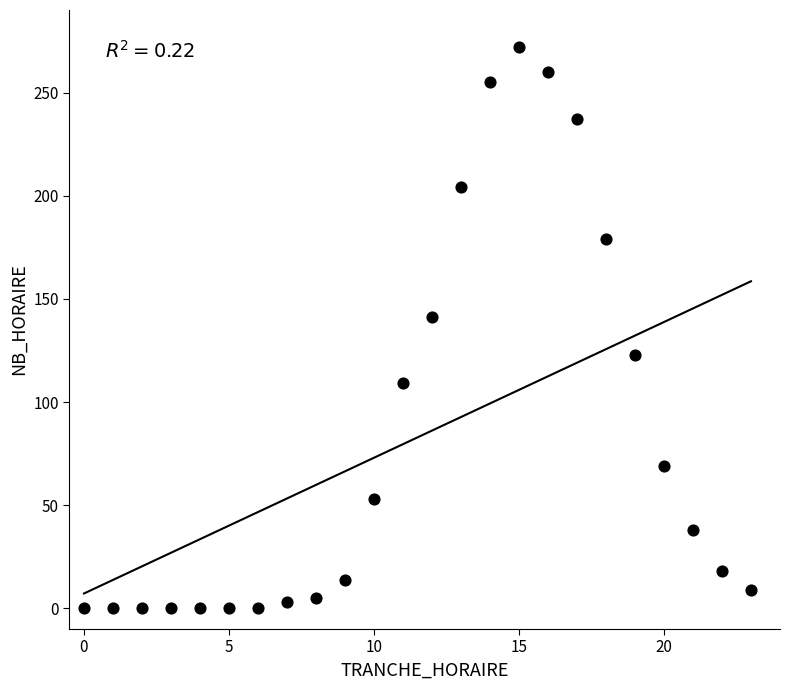

What Y value in the scatter plot is closest to 136?

141